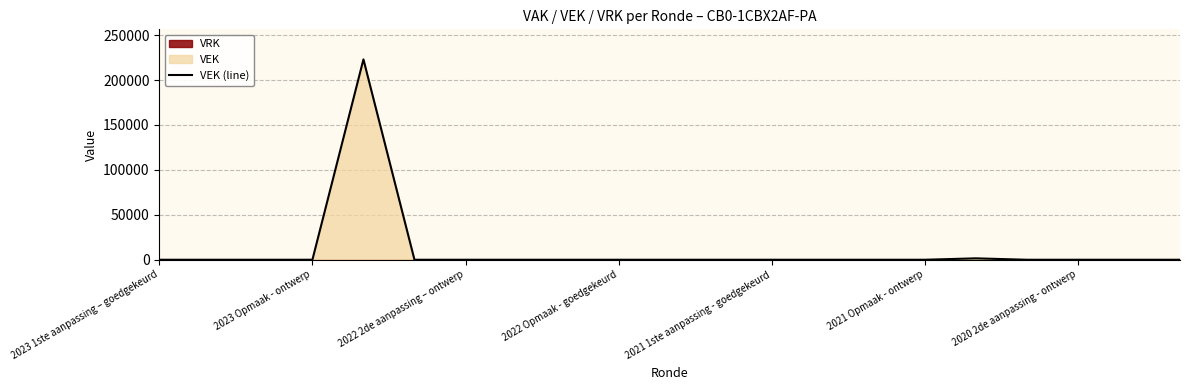

Where is the data nearest to the value 111516?

16